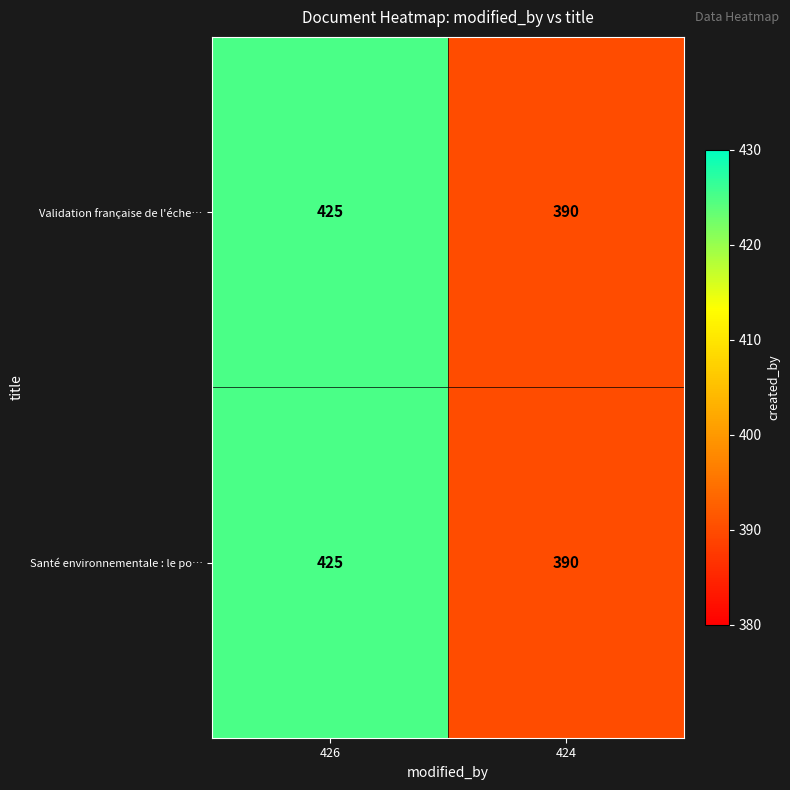

The value of Santé environnementale : le po… at 426 is 276. True or false?

False